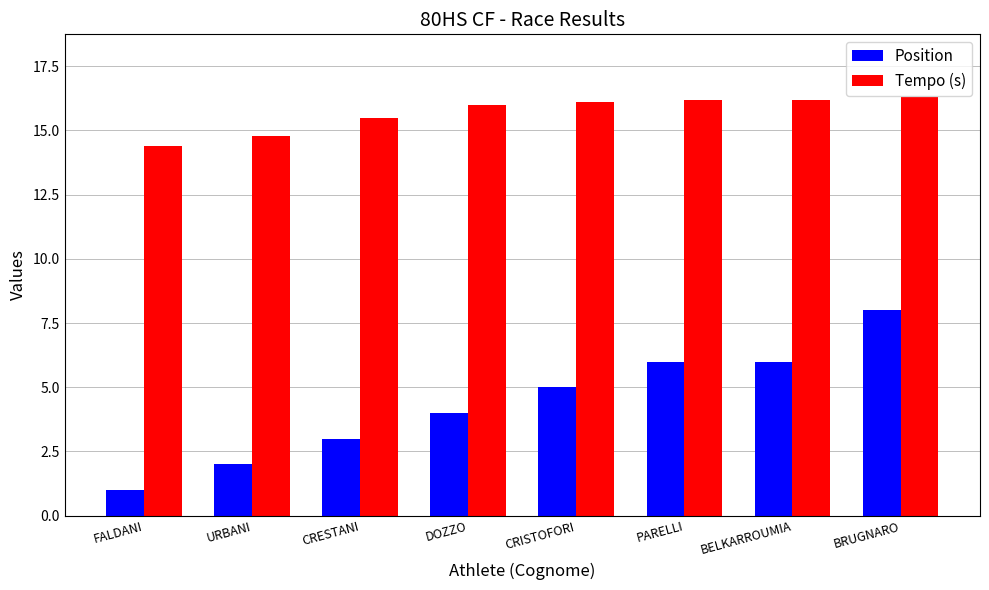

Reading left to right, transcribe all the data shown in this chart.

Position: FALDANI=1.0	URBANI=2.0	CRESTANI=3.0	DOZZO=4.0	CRISTOFORI=5.0	PARELLI=6.0	BELKARROUMIA=6.0	BRUGNARO=8.0
Tempo (s): FALDANI=14.4	URBANI=14.8	CRESTANI=15.5	DOZZO=16.0	CRISTOFORI=16.1	PARELLI=16.2	BELKARROUMIA=16.2	BRUGNARO=16.3